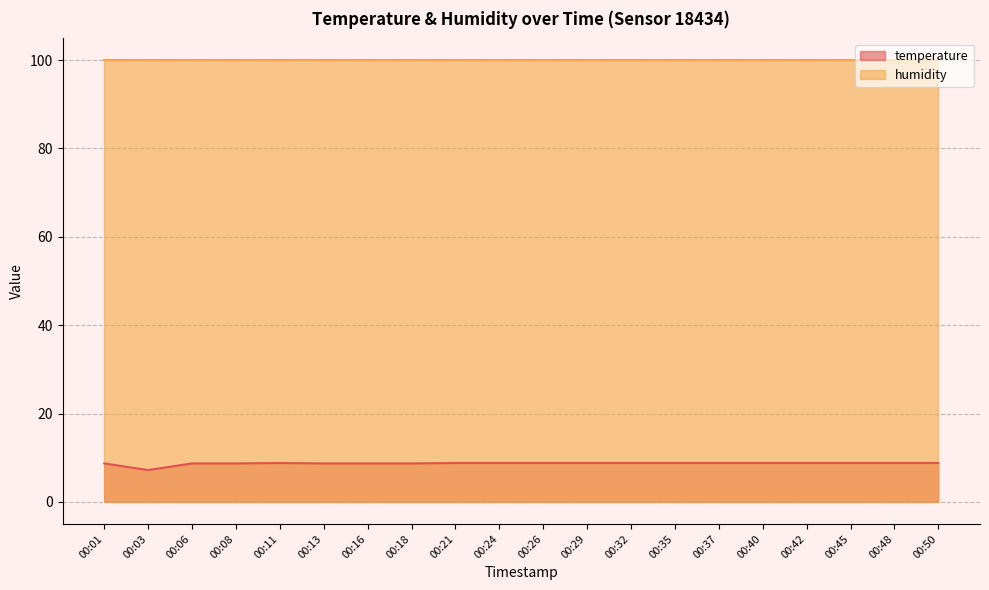

Where is the first local minimum?

00:03